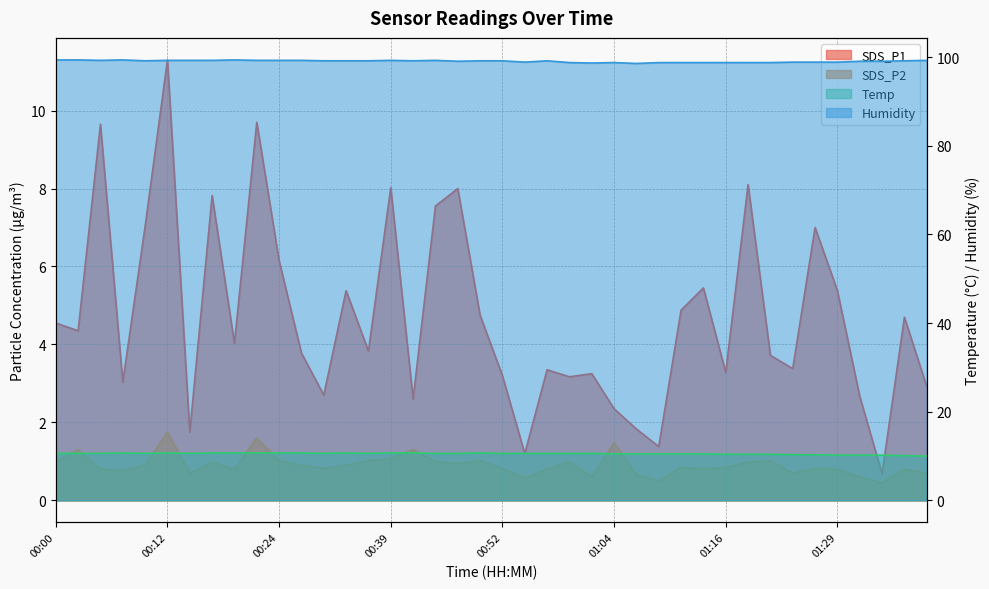

At which label is Temp closest to 10?

01:38